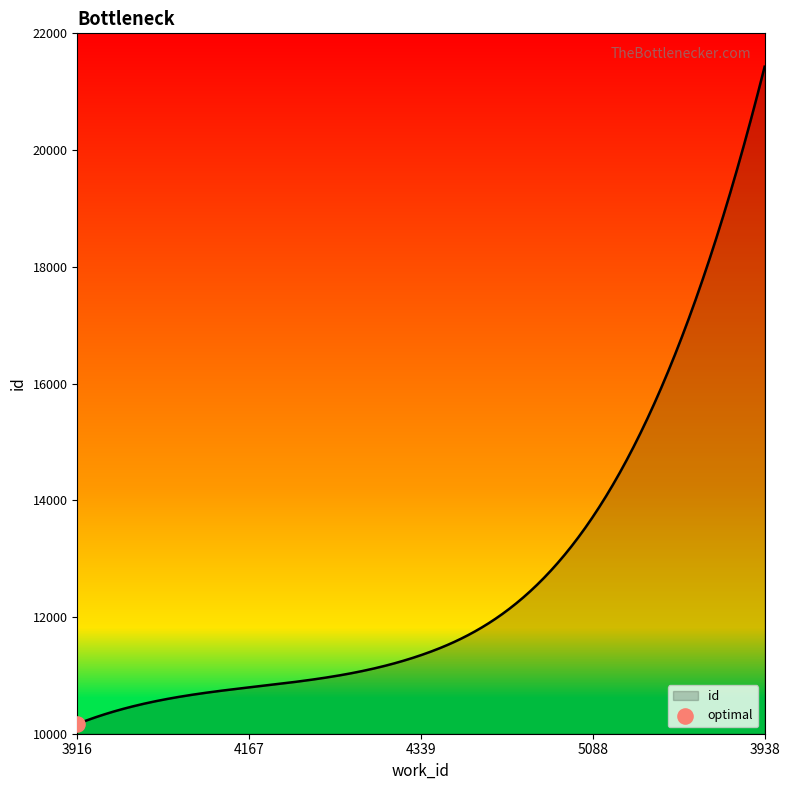

What is the smallest value displayed?

10167.0